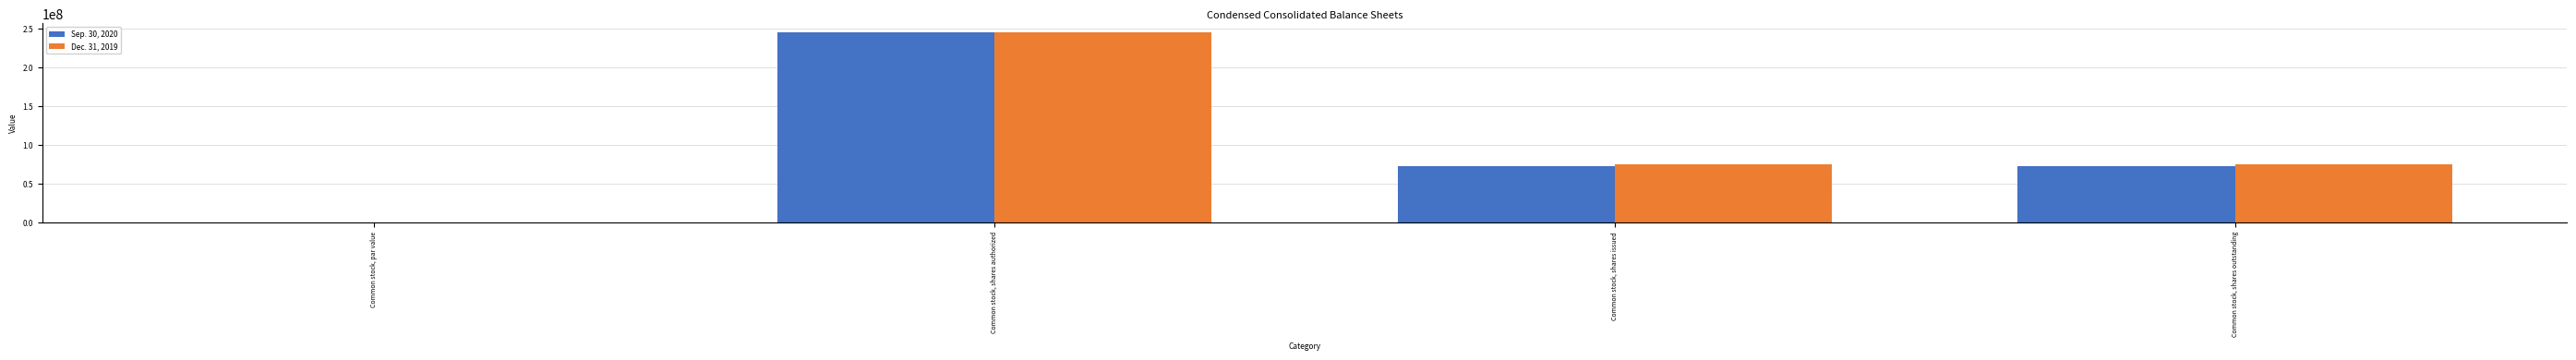

How many series are shown in this chart?

2